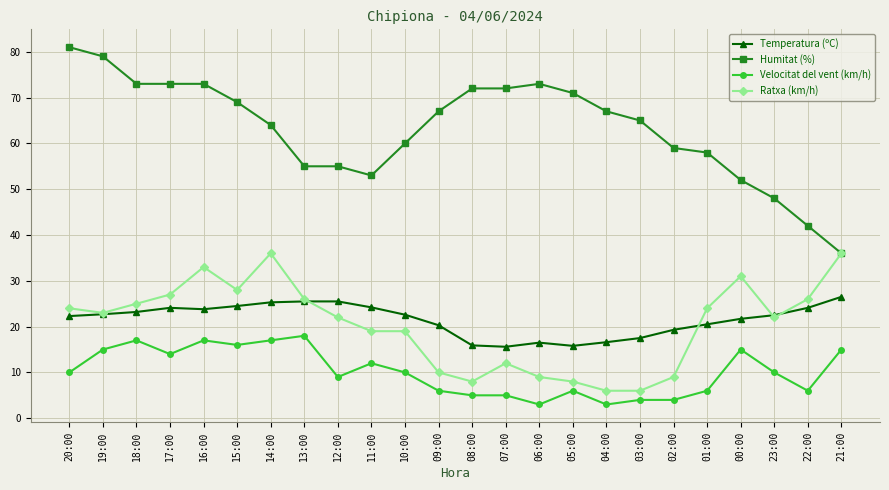

How many values in the Humitat (%) series are below 67?

12